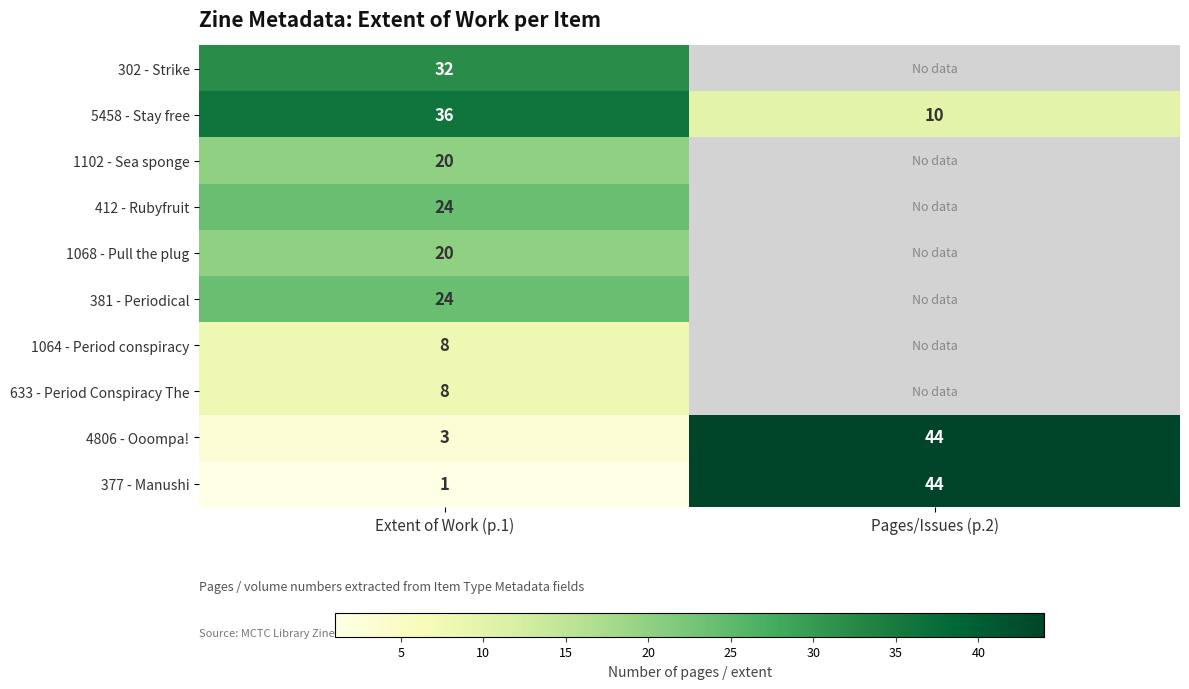

Count the number of data series in this chart.

10